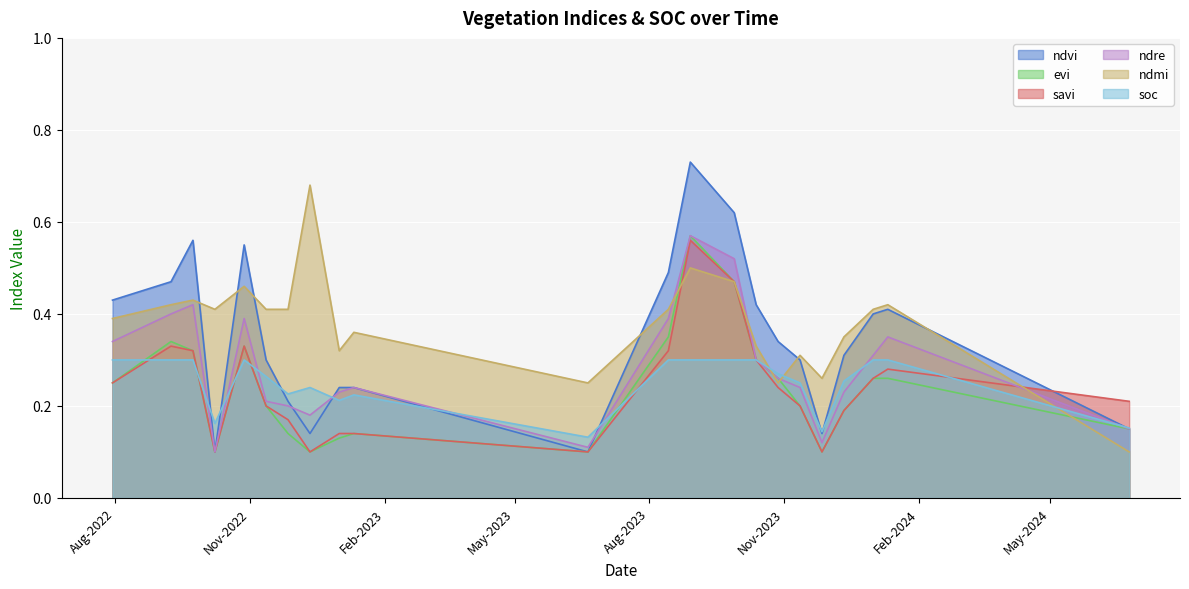

The ndmi series shows 0.2 at 28-10-2023. True or false?

True